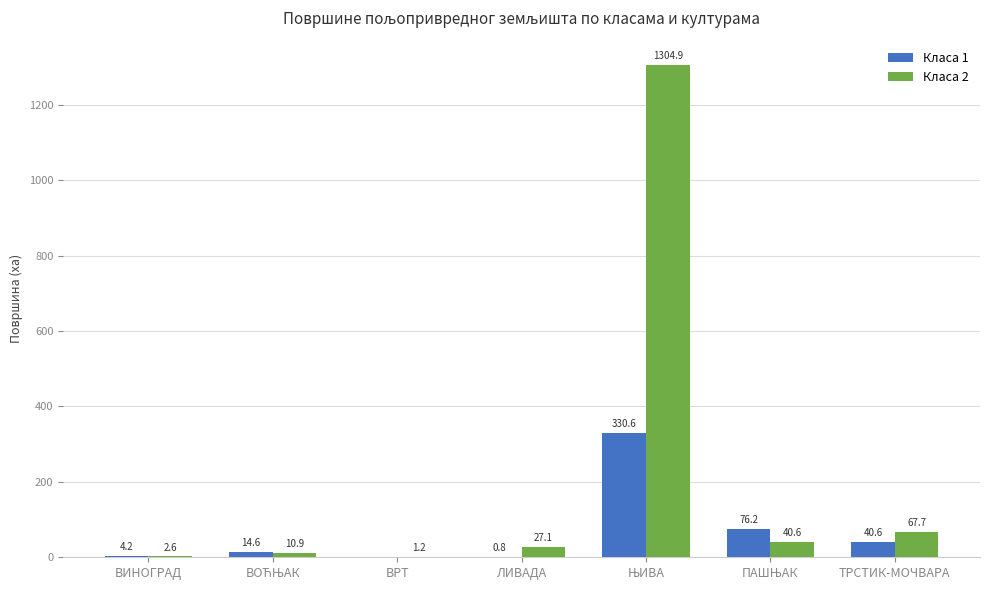

Where does the Класа 2 series first go above 27?

ЛИВАДА